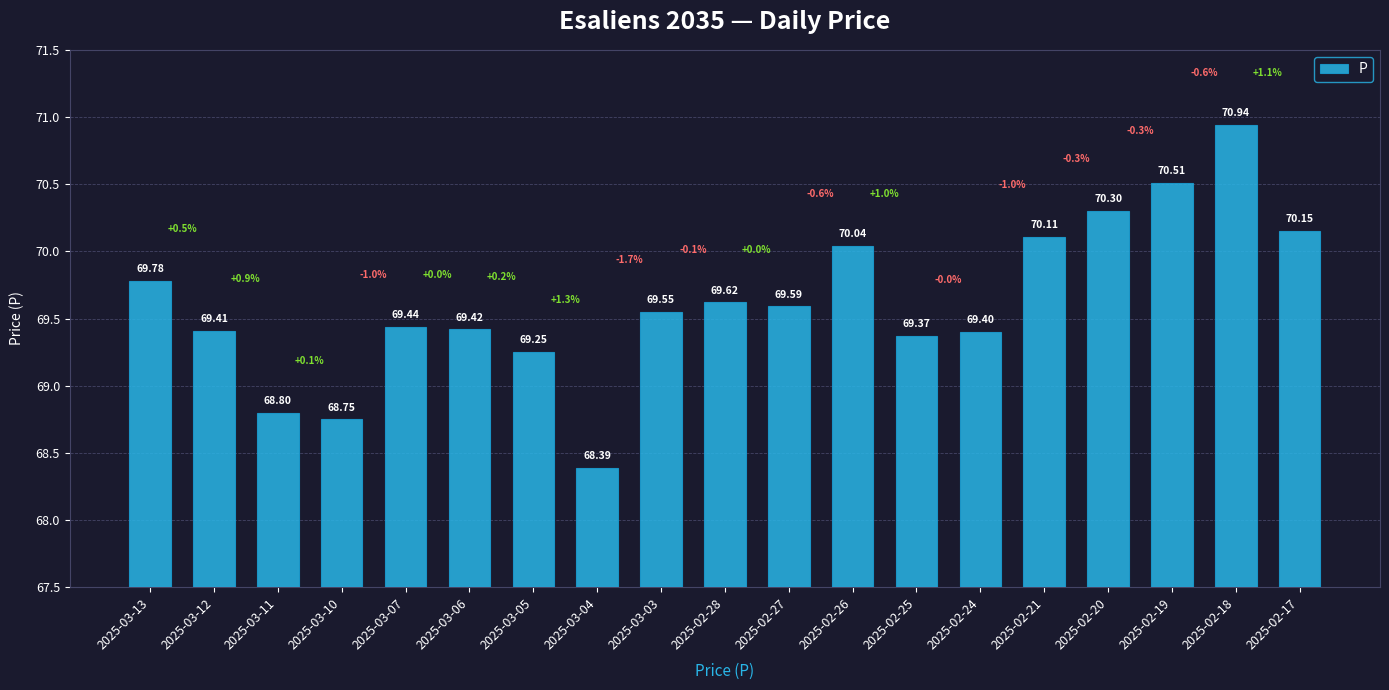

At which category does the chart reach its peak across all series?

2025-02-18